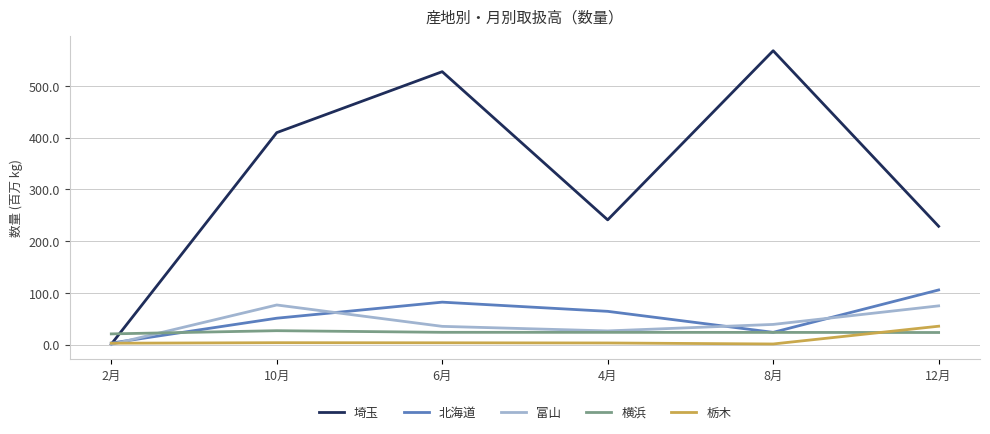

True or false: 北海道 has a value of 105.5 at 12月.

True